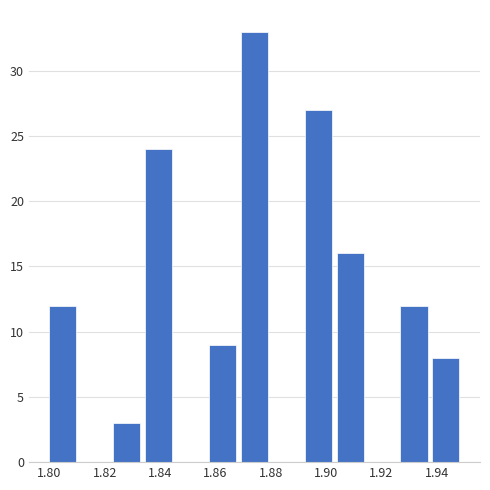

How tall is the bar that spans 1.858 to 1.870 on the x-axis? Neither the bar edges nor the heights are printed on the chart, so give them approximately, as read against the axes.

9